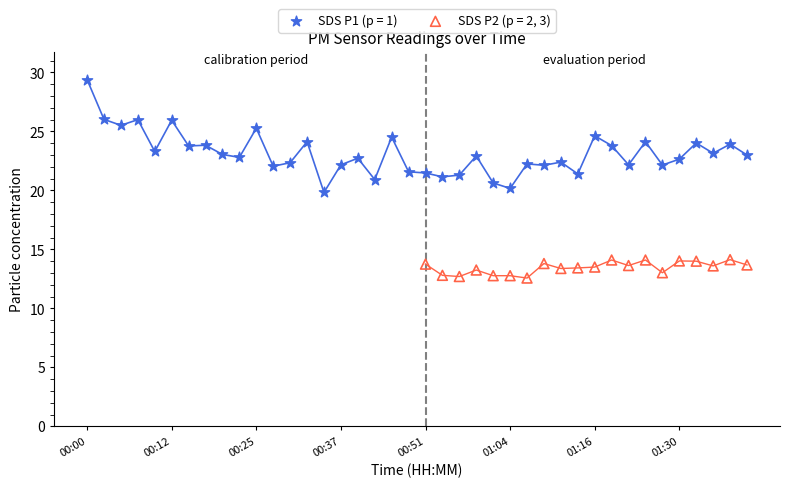

Which series has the widest spread of Y values?

SDS P1 (p = 1)